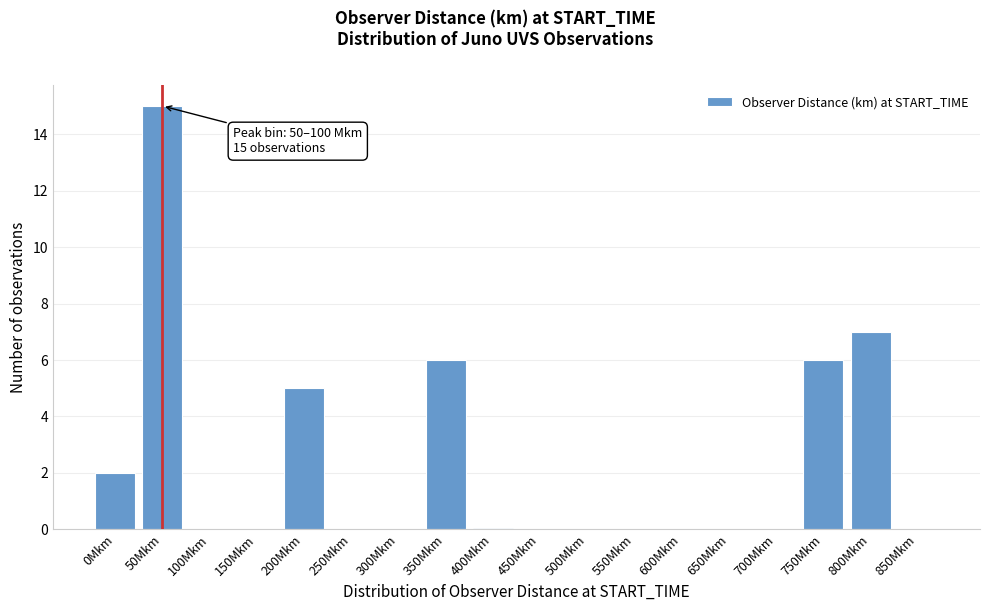

Reading left to right, transcribe all the data shown in this chart.

0Mkm=2	50Mkm=15	100Mkm=0	150Mkm=0	200Mkm=5	250Mkm=0	300Mkm=0	350Mkm=6	400Mkm=0	450Mkm=0	500Mkm=0	550Mkm=0	600Mkm=0	650Mkm=0	700Mkm=0	750Mkm=6	800Mkm=7	850Mkm=0